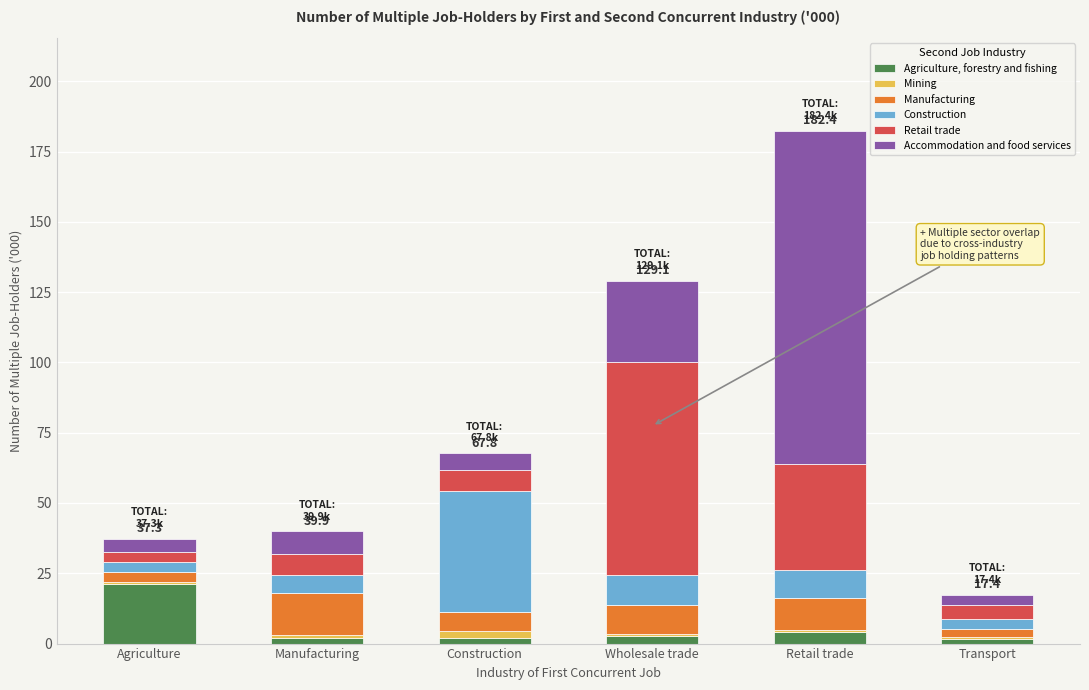

Are the bars horizontal?

No